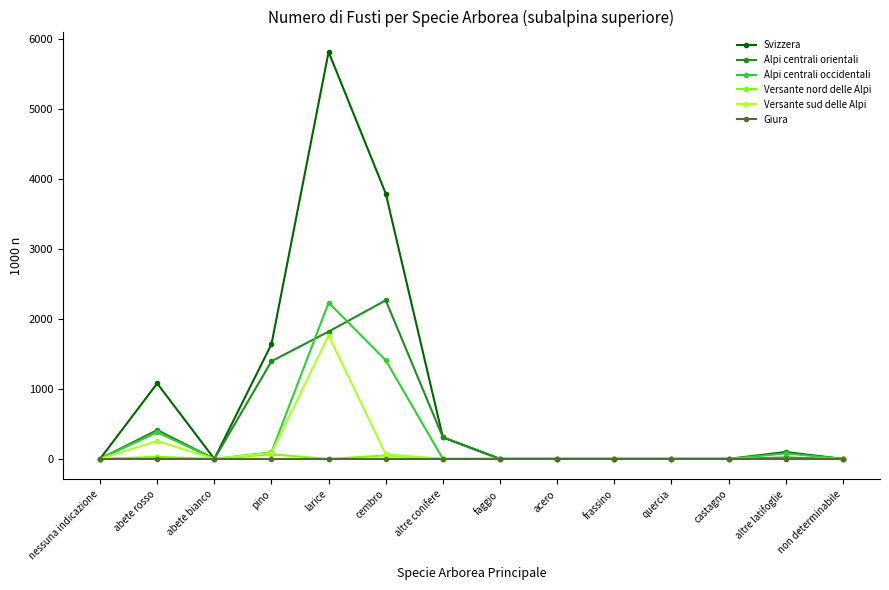

What is the label of the 6th point from the left?

cembro